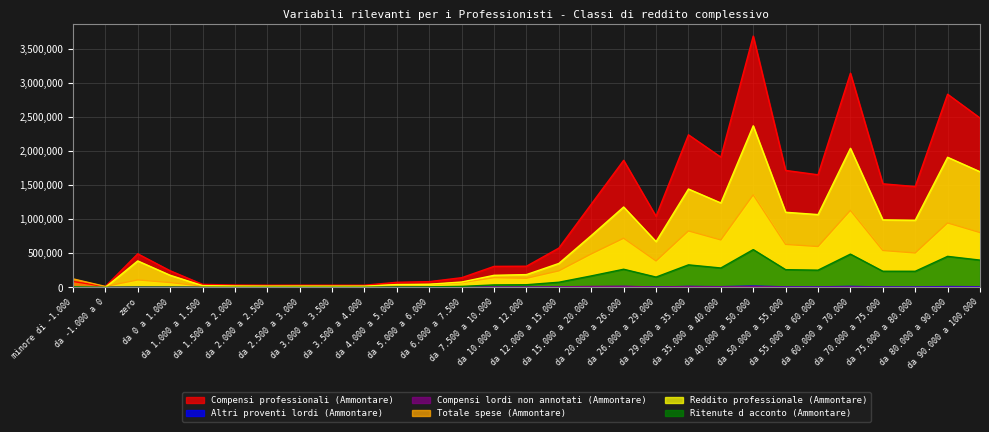

The Altri proventi lordi (Ammontare) series shows 1531 at da 4.000 a 5.000. True or false?

False